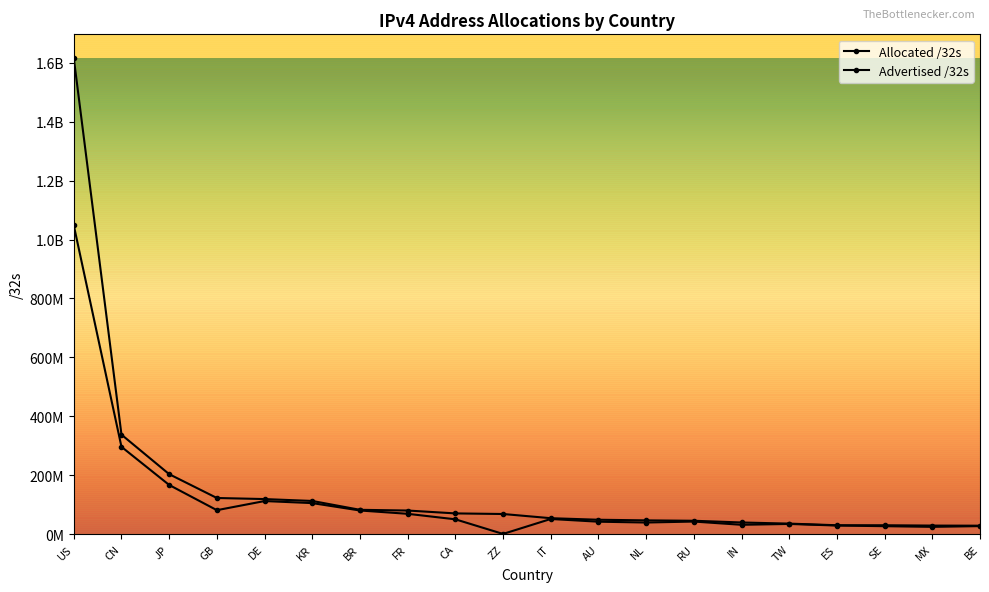

True or false: Advertised /32s has a value of 34352128 at TW.

True